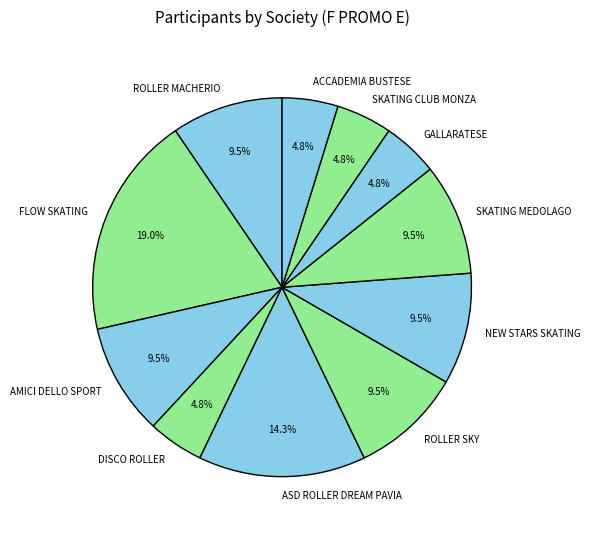

How many slices are in this pie chart?

11